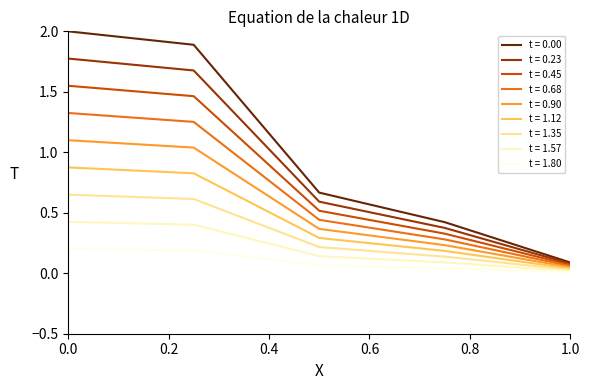

True or false: t = 1.35 and t = 0.00 intersect in this chart.

False